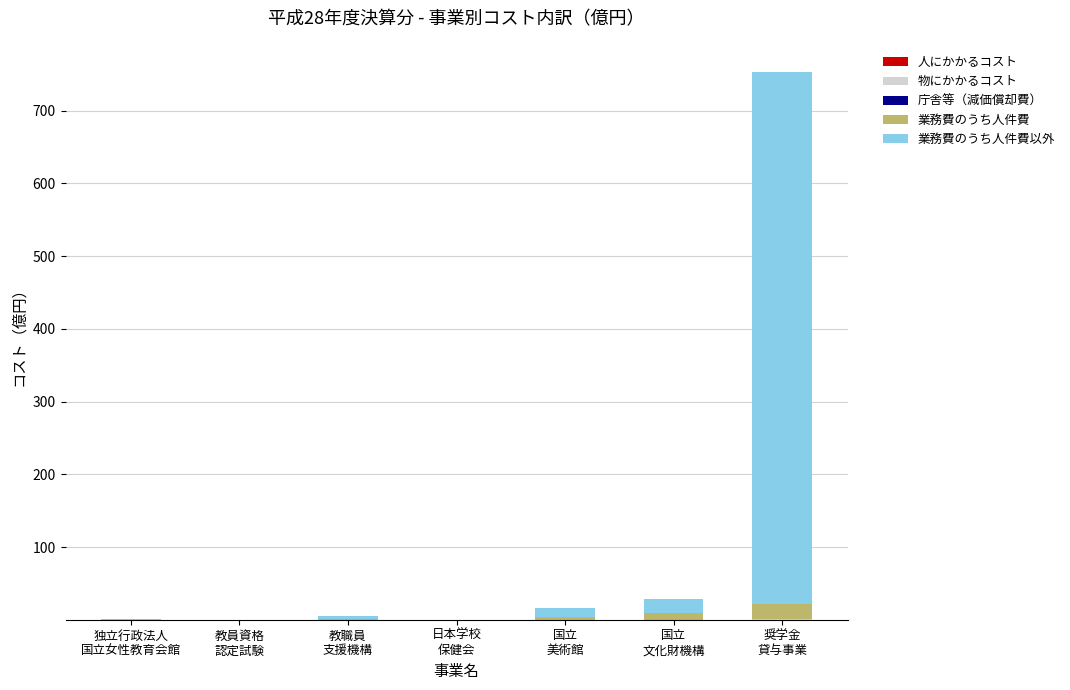

Are the bars horizontal?

No